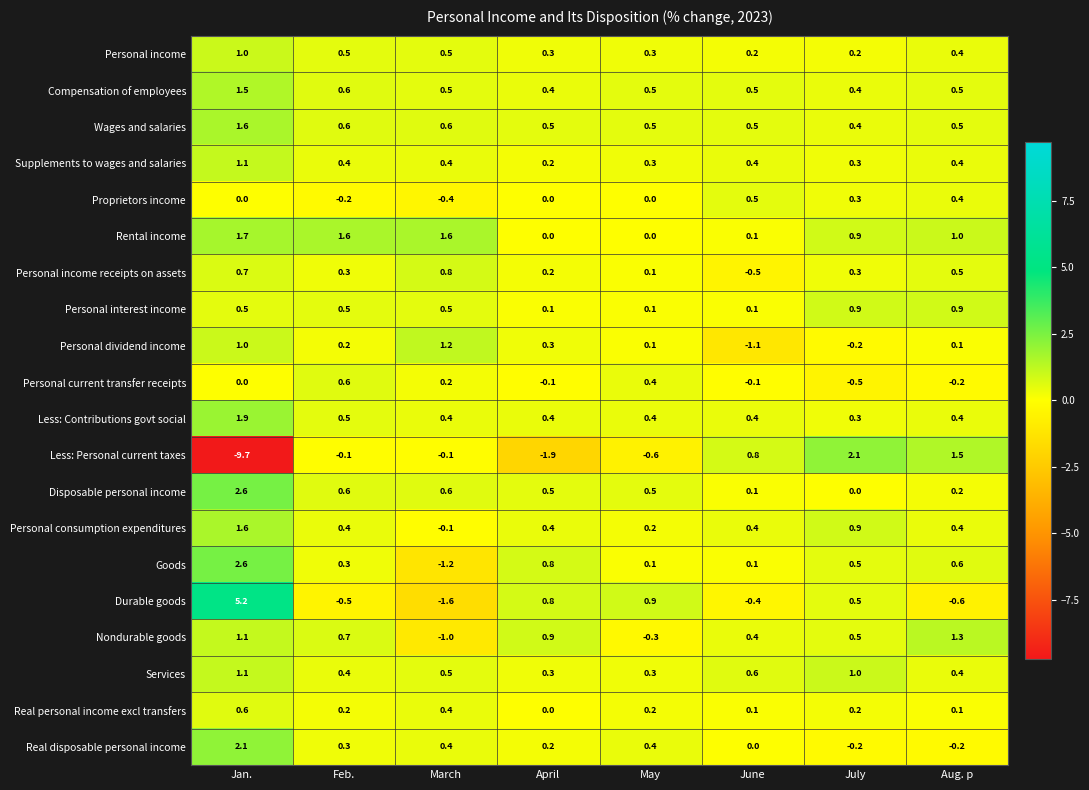

At how many categories does at least one series exceed 1?

5